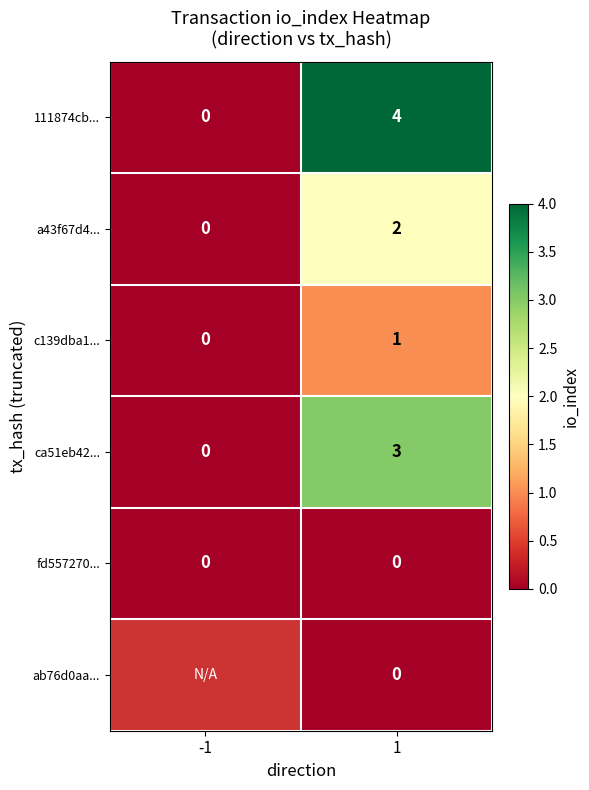

What is the difference between the highest and lowest values at 1?

4